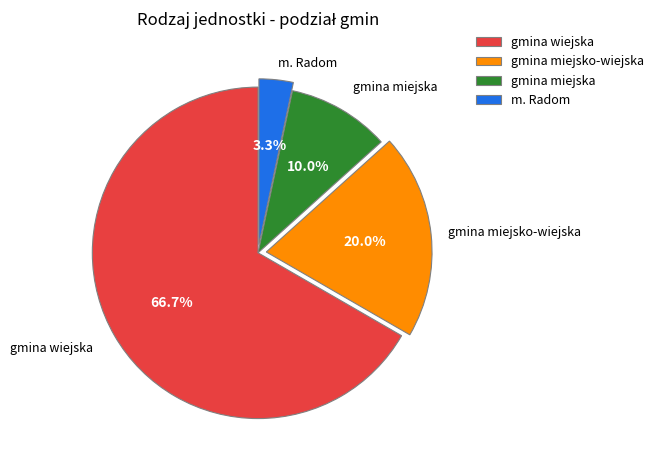

True or false: gmina miejska accounts for 10% of the total.

True